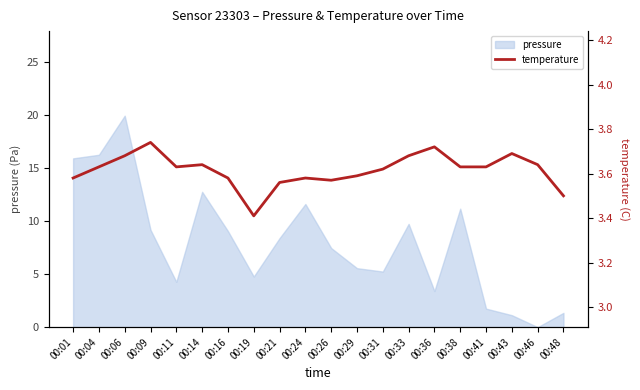

What is the minimum value shown in the chart?

3.4